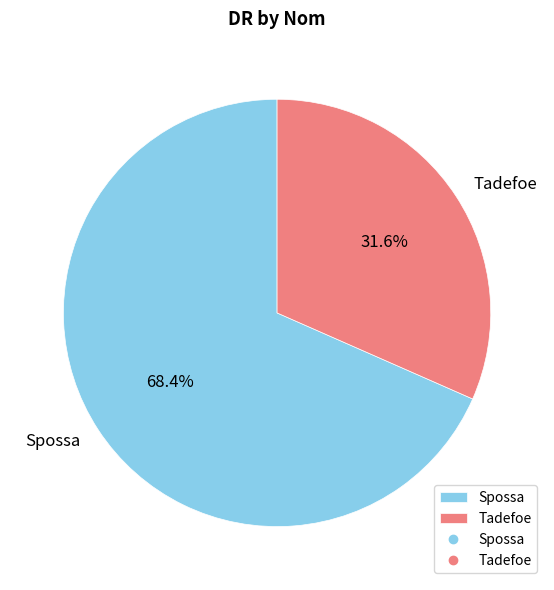

Approximately how many times larger is the value at Tadefoe compared to Spossa?

0.5